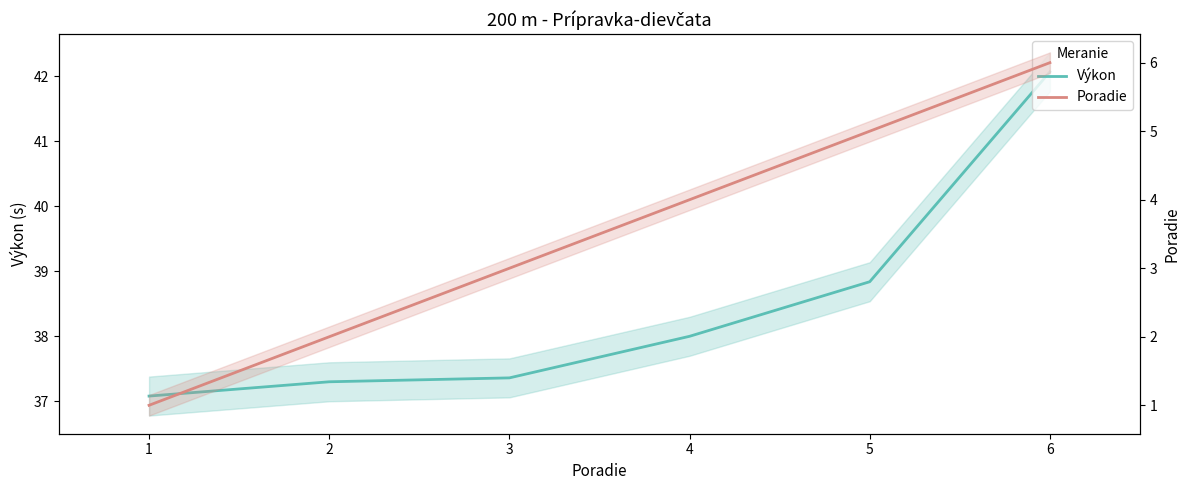

Which category has the highest value across all series?

6